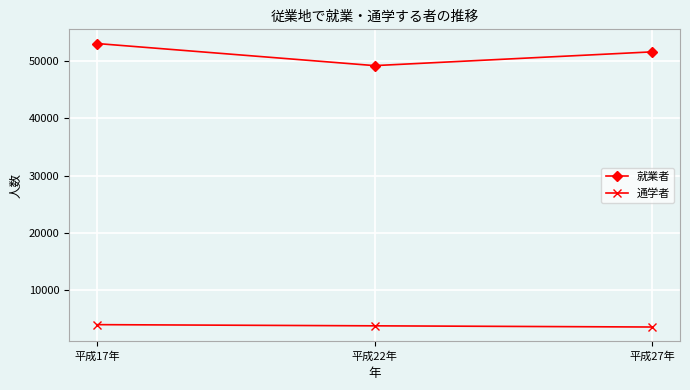

Read the 通学者 value at 平成27年.

3633